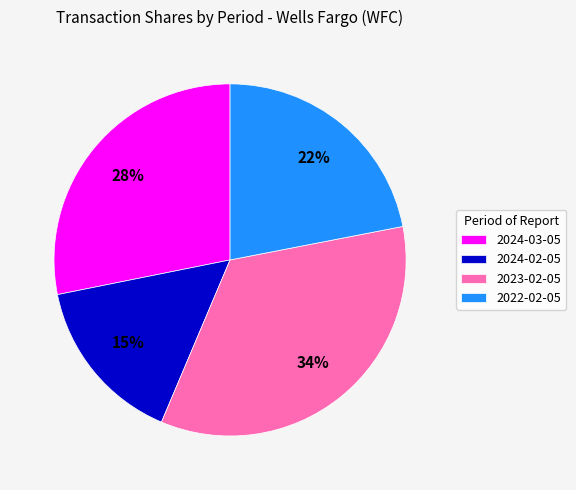

Rank the categories by value from lowest to highest.

2024-02-05, 2022-02-05, 2024-03-05, 2023-02-05